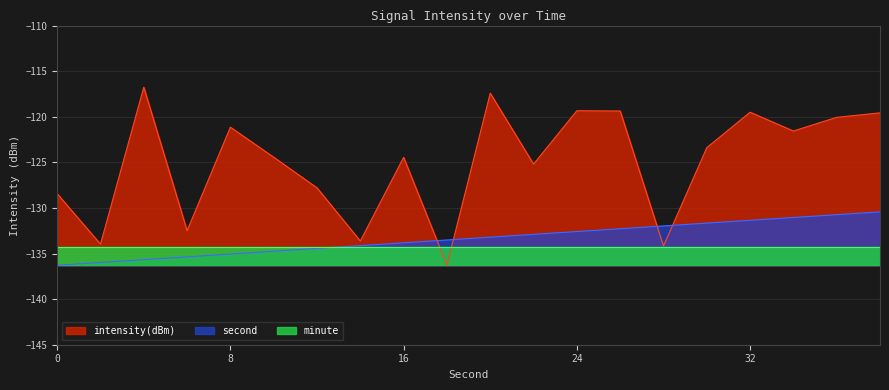

How many interior local valleys does the intensity(dBm) series have?

7